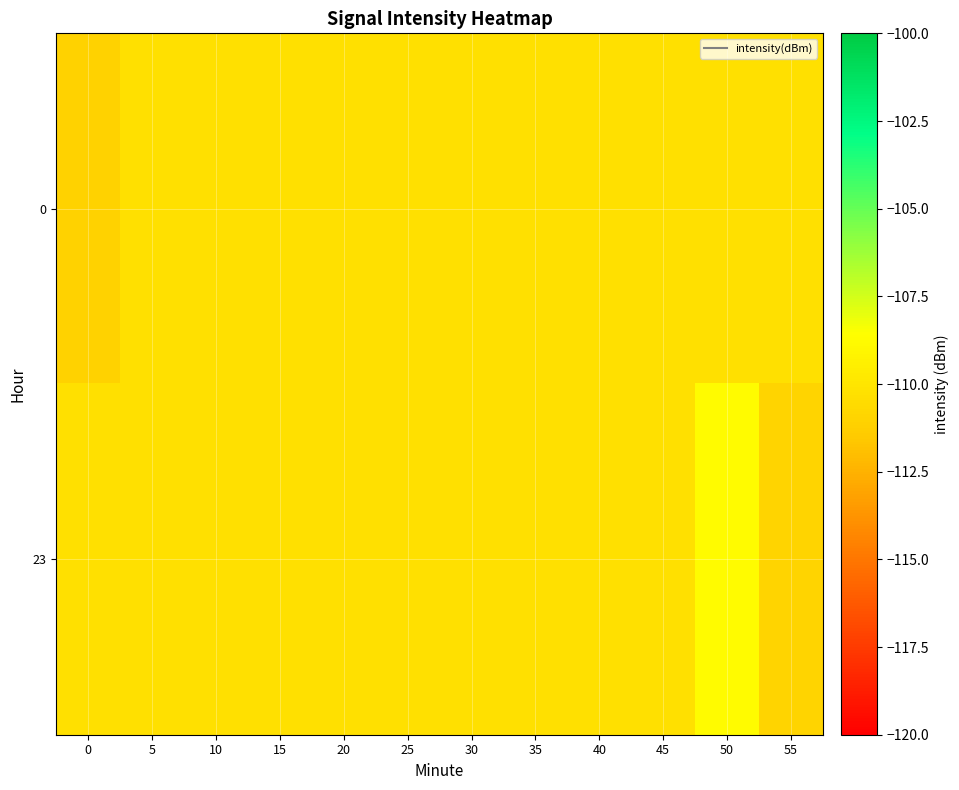

List the series in order of their peak value, lowest first.

0, 23